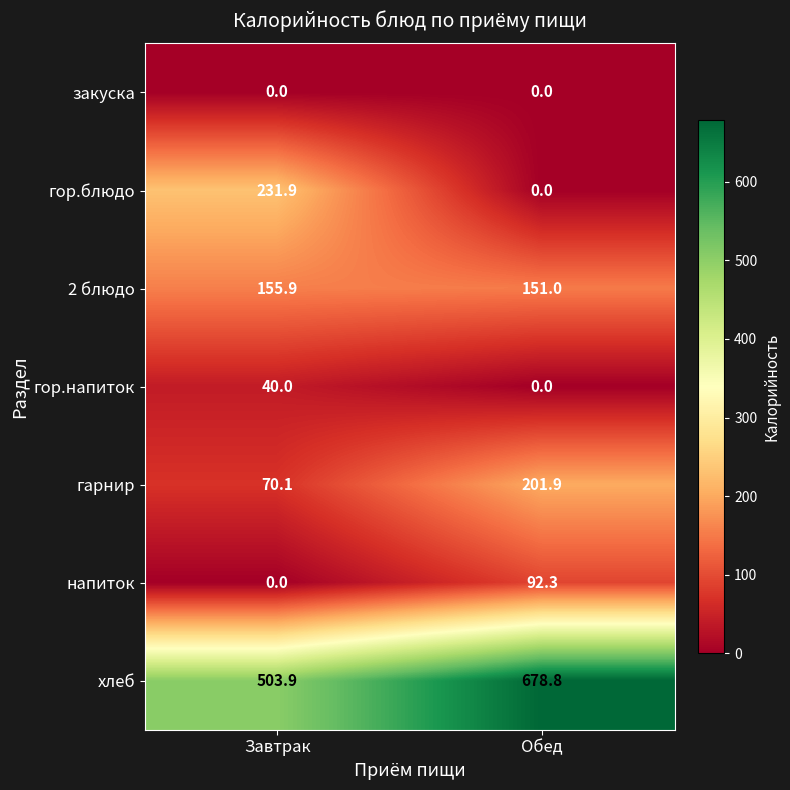

Is it true that напиток equals -45.0 at Завтрак?

False